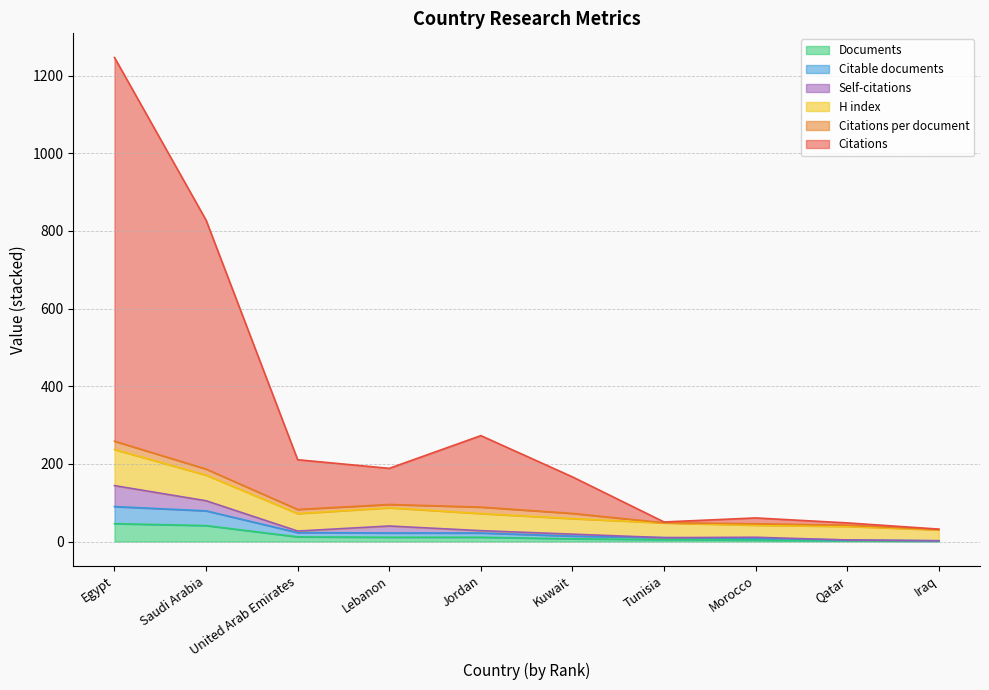

Is it true that H index equals 45.3 at Kuwait?

False